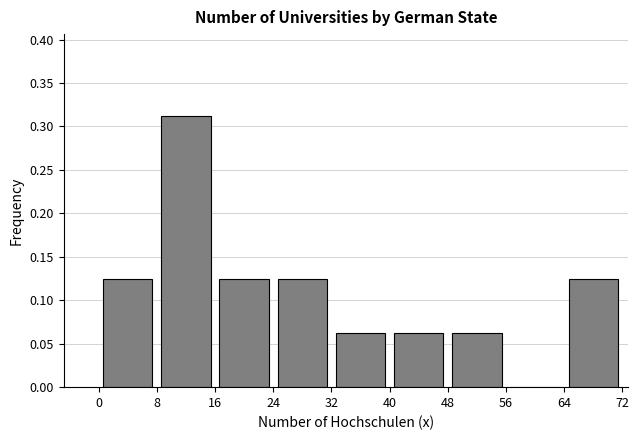

Reading left to right, list every bar in this chart as the range it spans on the x-axis followed by its height. The values are not printed on the chart, so give them approximately, as read against the axis.

0 to 8: 0.125
8 to 16: 0.315
16 to 24: 0.125
24 to 32: 0.125
32 to 40: 0.065
40 to 48: 0.065
48 to 56: 0.065
56 to 64: 0
64 to 72: 0.125